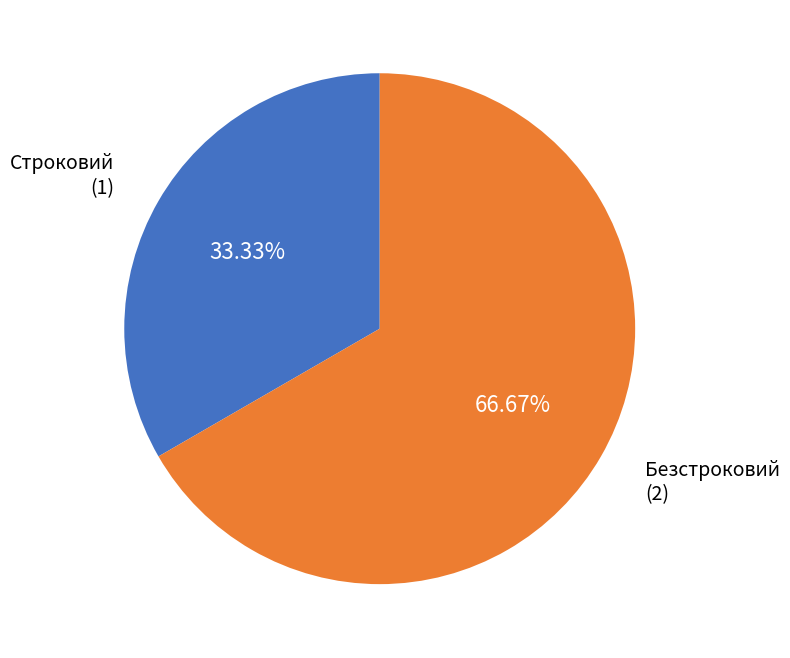

Is there a majority slice in this chart?

Yes